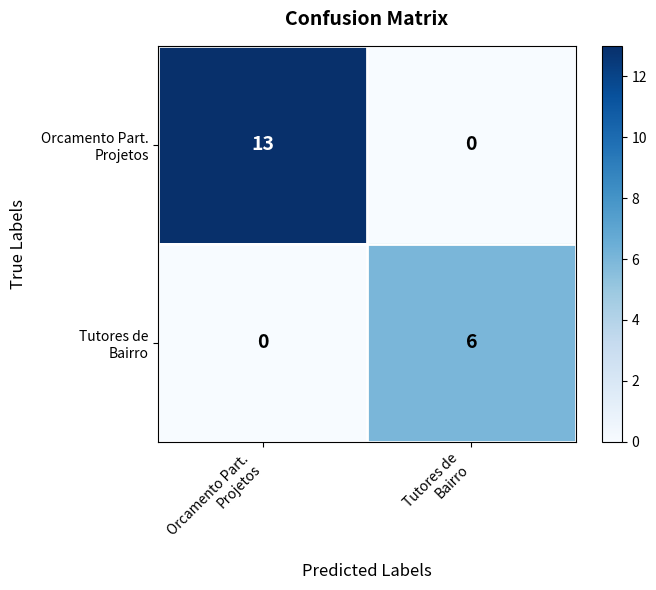

What is the greatest value displayed?

13